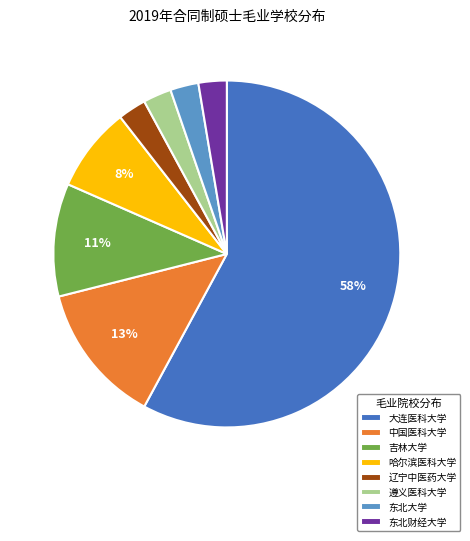

Do 东北大学 and 吉林大学 together represent more than half of the pie?

No